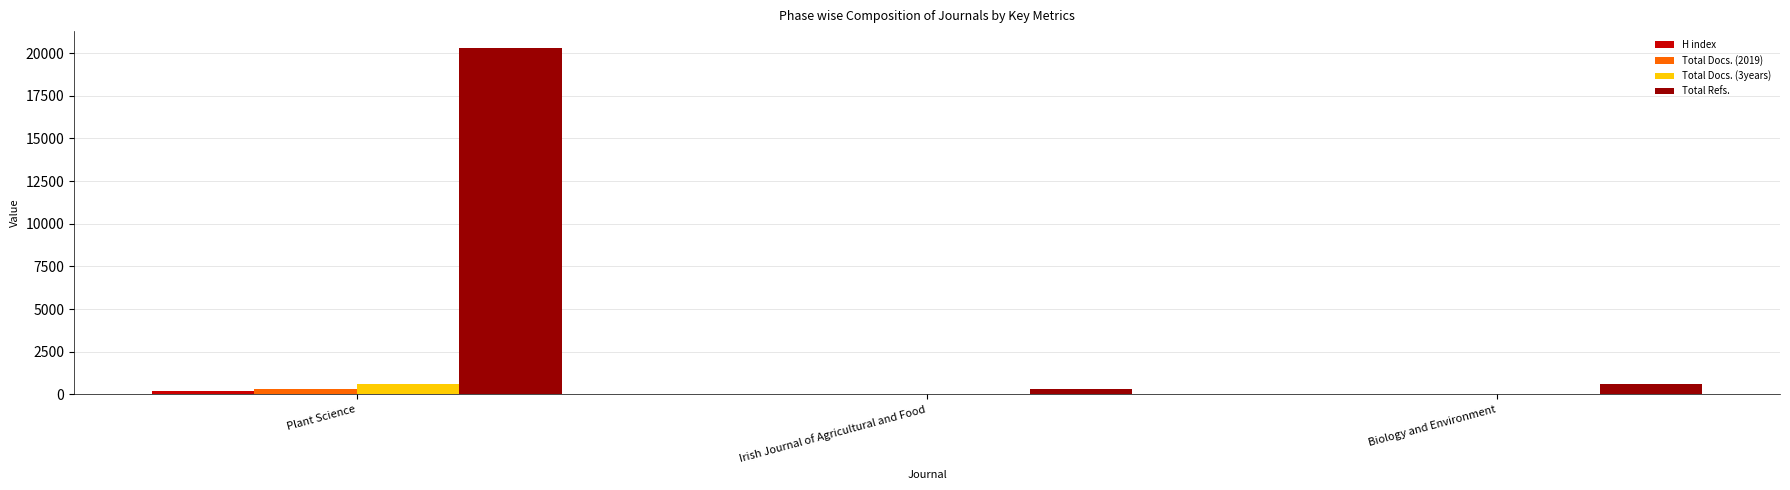

Which series changed the most between Plant Science and Irish Journal of Agricultural and Food?

Total Refs.